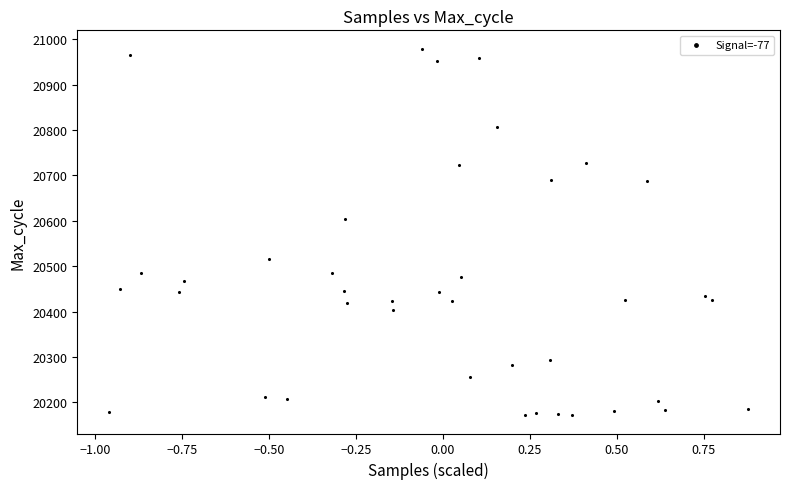

What is the range of Y values (max minus min)?

807